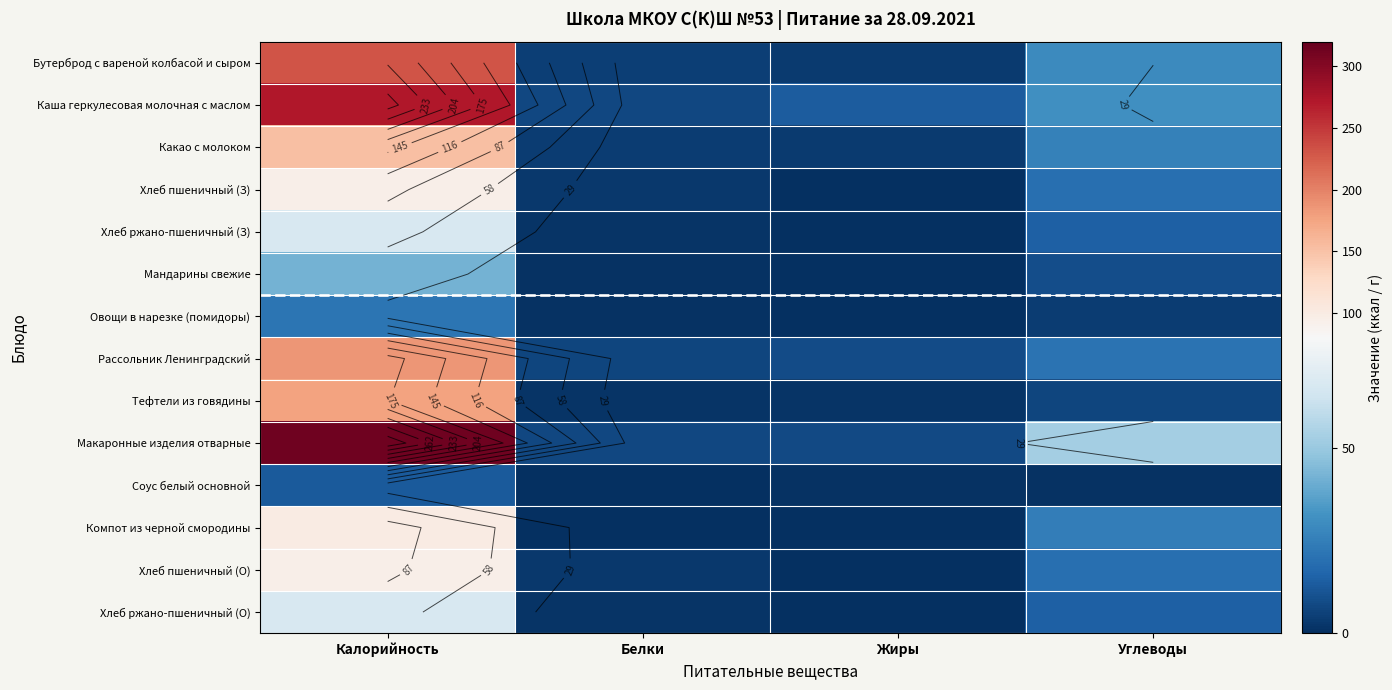

How many categories are shown in the chart?

4